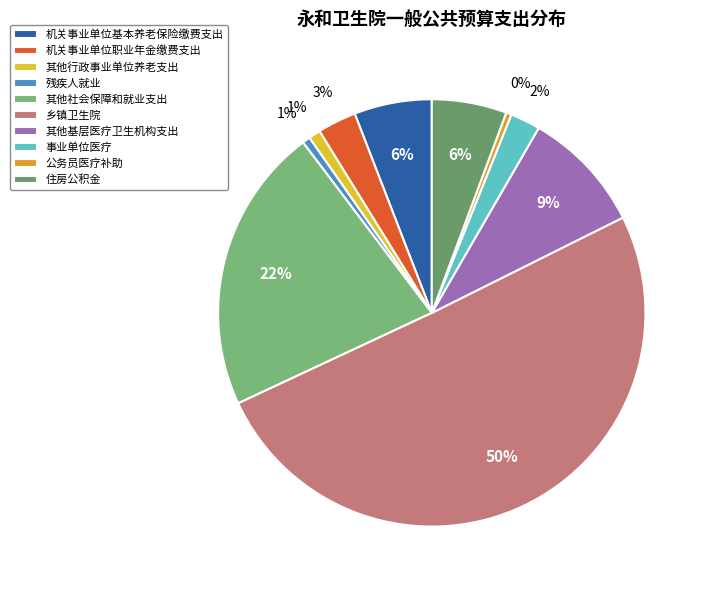

Which category has the smallest portion of the pie?

公务员医疗补助